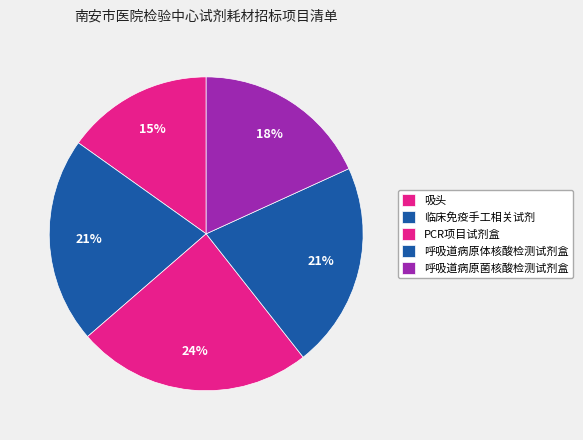

How many segments does this pie chart have?

5